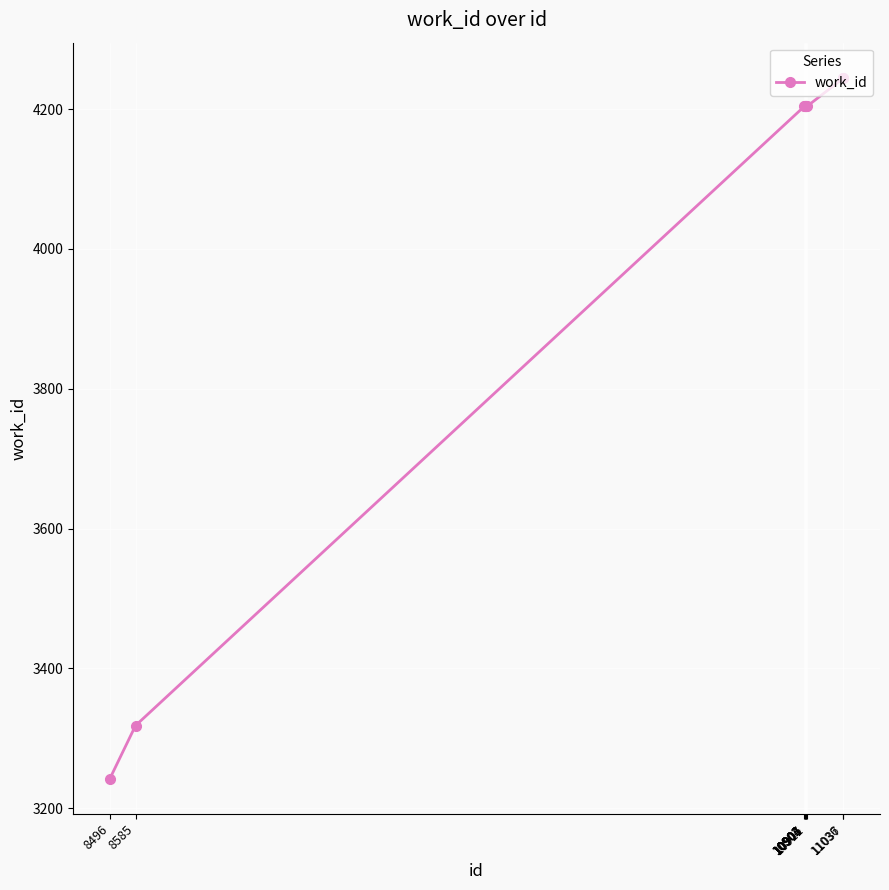

What is the value of the 6th point from the left?

4204